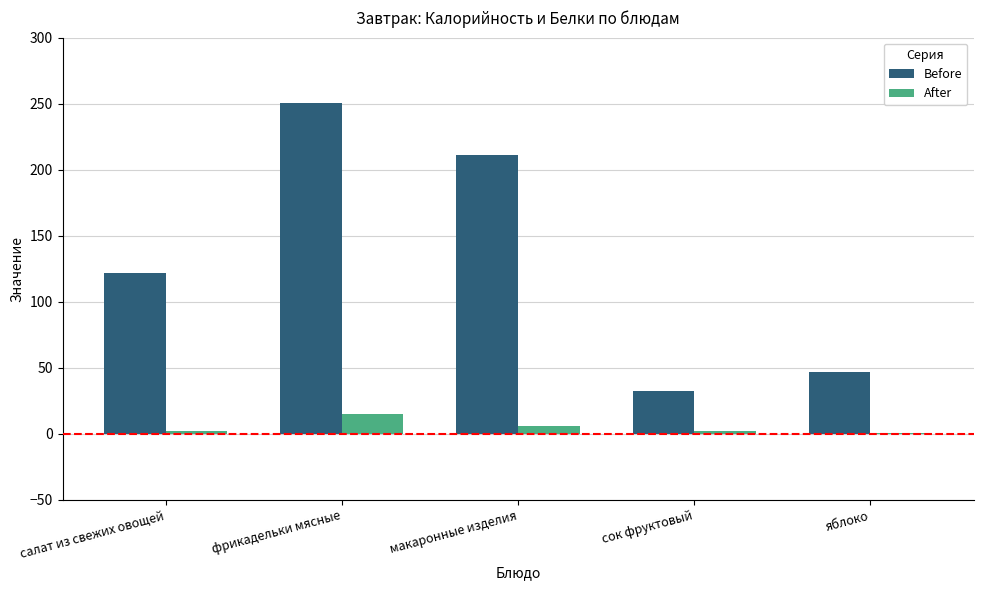

Is the value of After at яблоко greater than the value of Before at фрикадельки мясные?

No